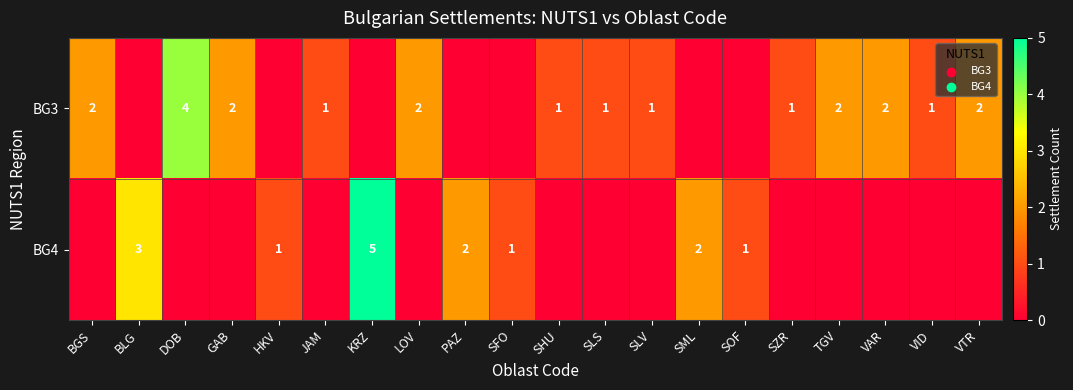

The value of BG3 at SLS is 2. True or false?

False